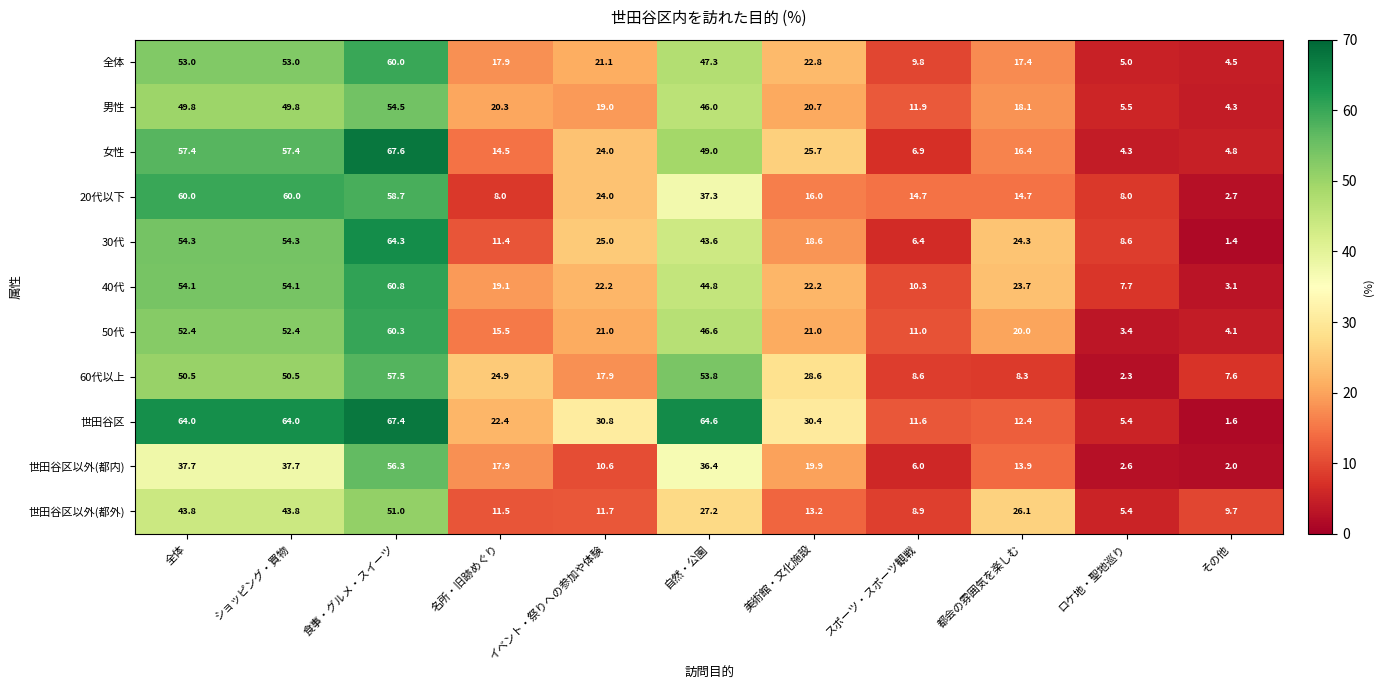

At which label does 全体 first exceed 21?

全体